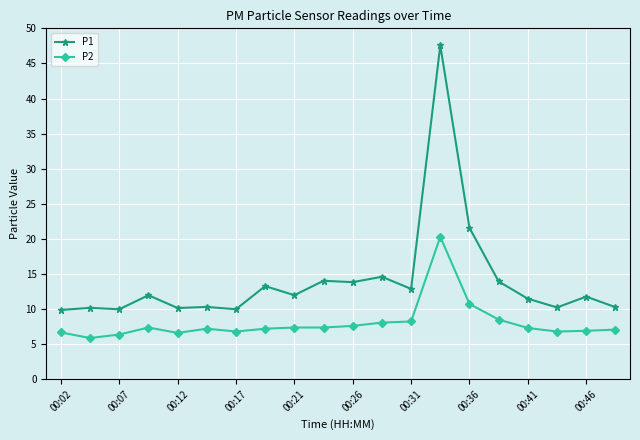

What is the value of the P2 point at the 2nd from the left?

5.9